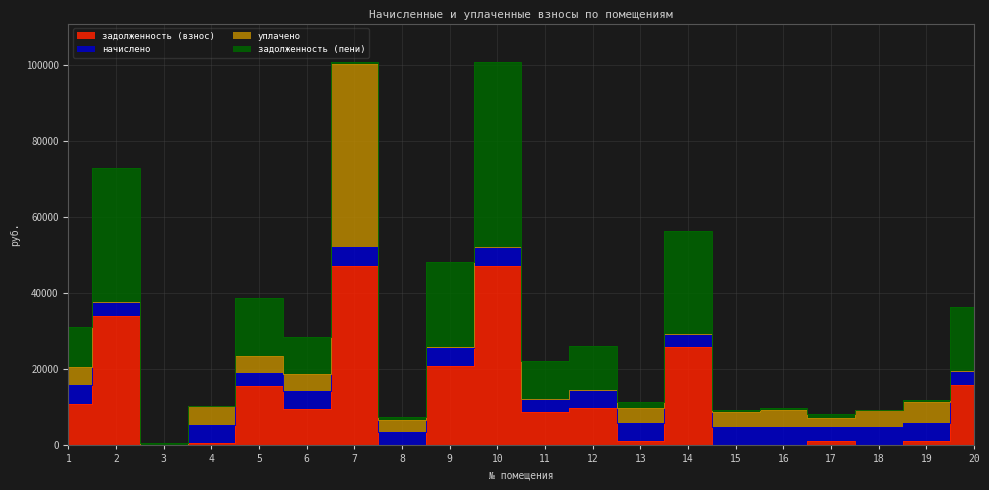

Which series has the widest spread of values?

уплачено